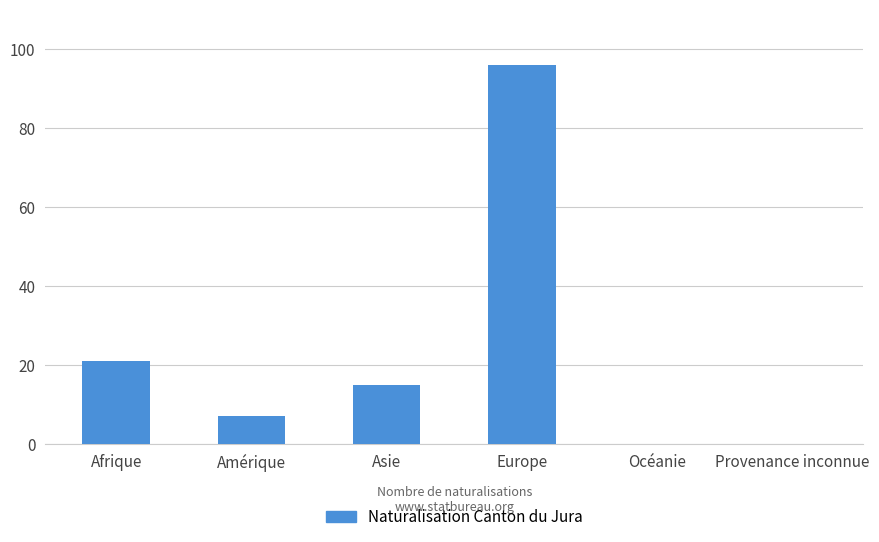

Reading right to left, extract all data points from this chart.

0	0	96	15	7	21